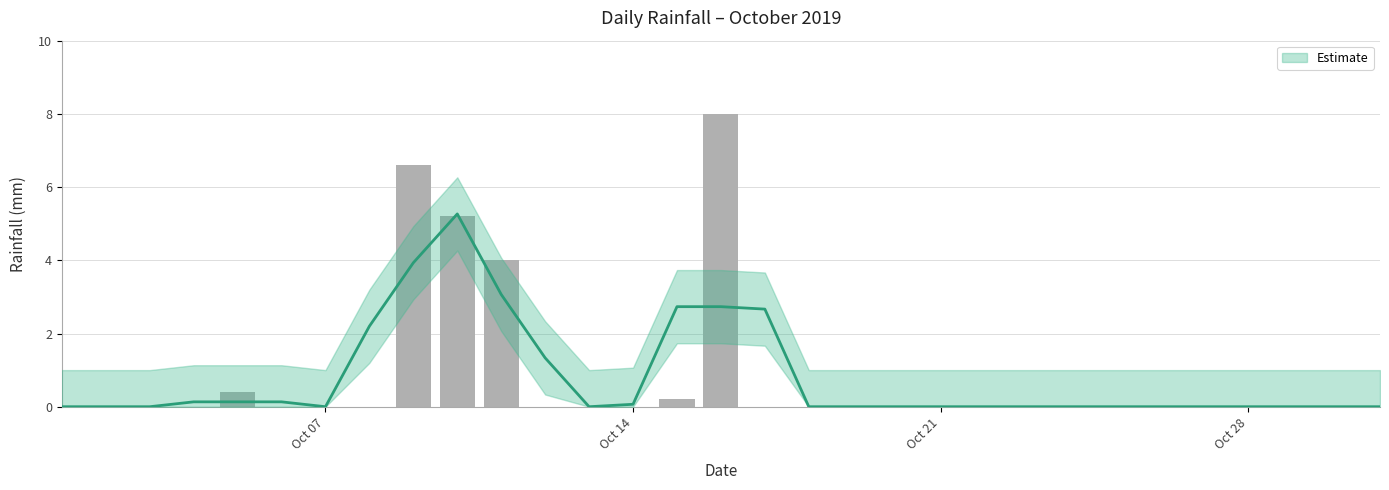

What is the difference between the maximum and minimum values?

8.0